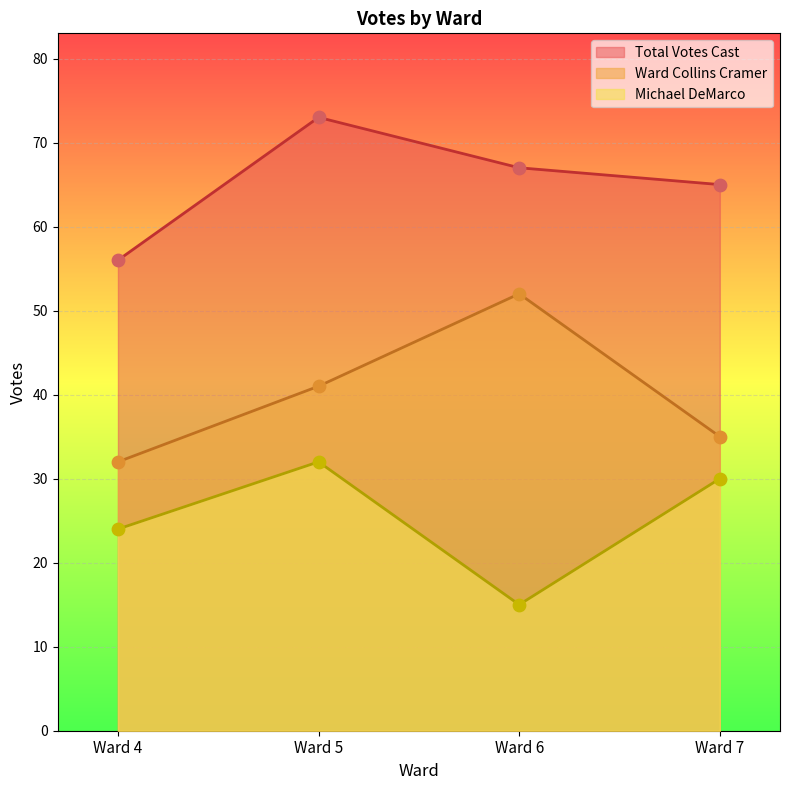

Is the value of Michael DeMarco at Ward 6 greater than the value of Total Votes Cast at Ward 7?

No